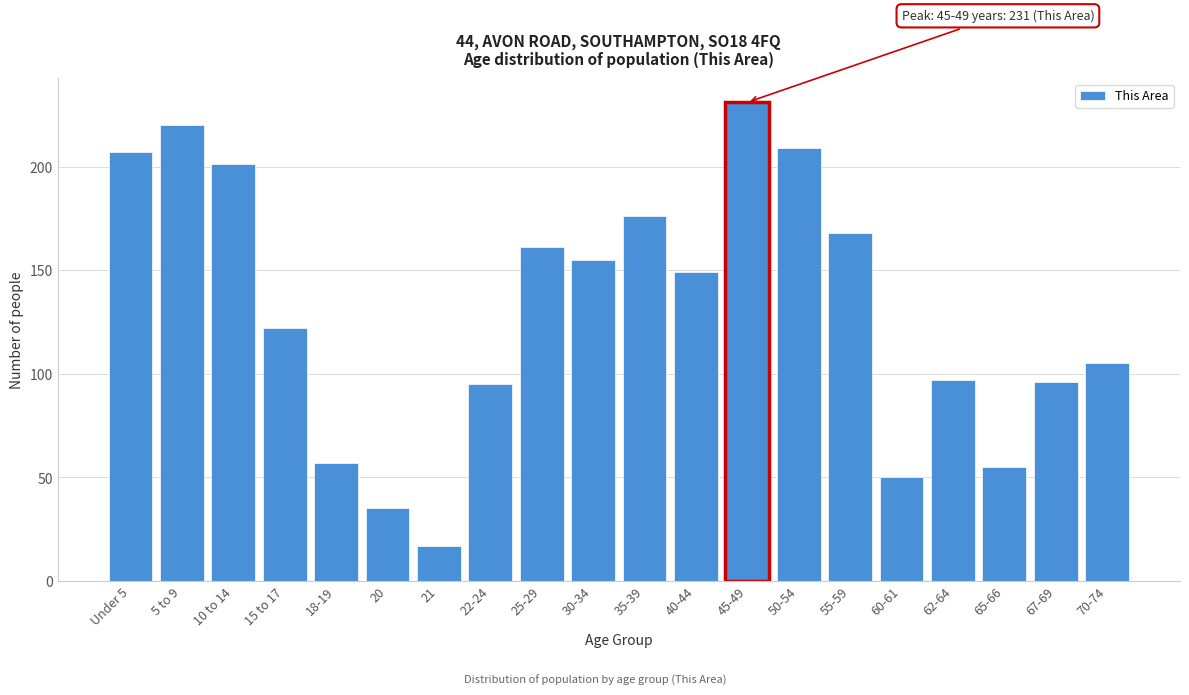

Reading left to right, transcribe all the data shown in this chart.

Under 5=207	5 to 9=220	10 to 14=201	15 to 17=122	18-19=57	20=35	21=17	22-24=95	25-29=161	30-34=155	35-39=176	40-44=149	45-49=231	50-54=209	55-59=168	60-61=50	62-64=97	65-66=55	67-69=96	70-74=105